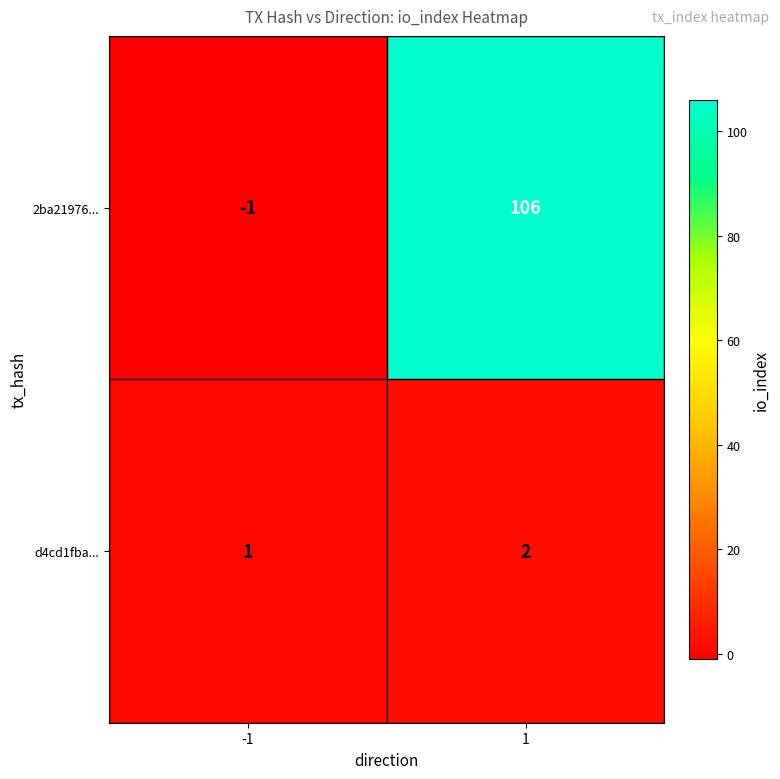

What is the sum of the 2ba21976... values at 1 and -1?

105